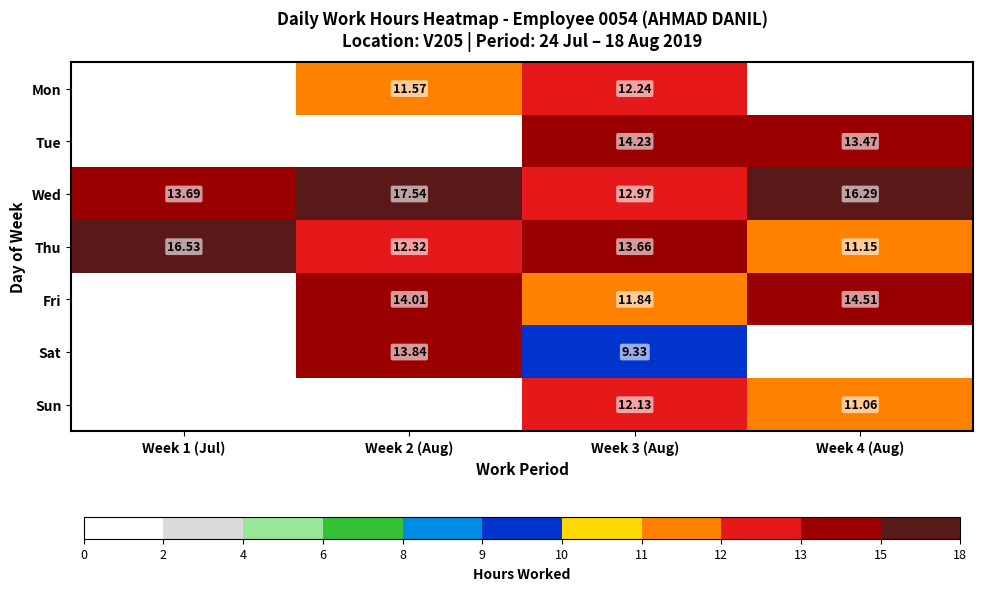

What is the total value across all series at Week 3 (Aug)?

86.4